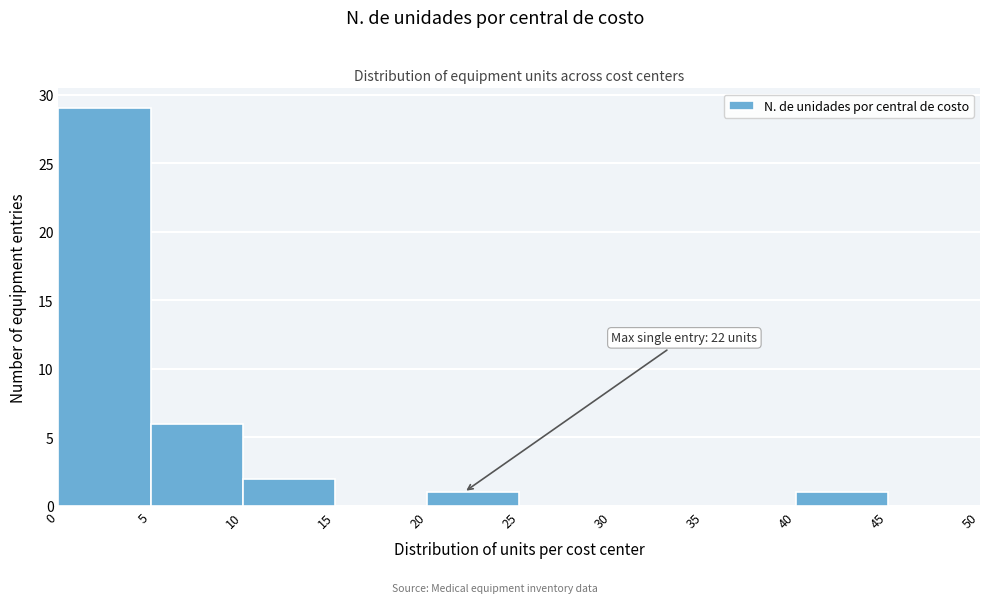

Over which range of the x-axis is the bar tallest?

0 to 5